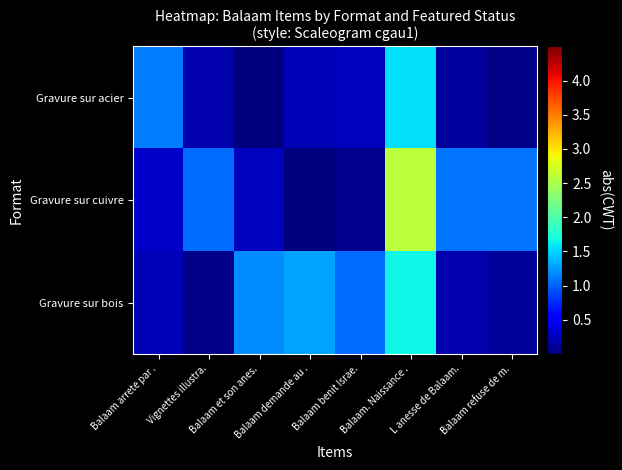

Reading left to right, transcribe all the data shown in this chart.

Gravure sur acier: Balaam arrete par .=1.1	Vignettes illustra.=0.2	Balaam et son anes.=0.0	Balaam demande au .=0.2	Balaam benit Israe.=0.2	Balaam. Naissance .=1.6	L anesse de Balaam.=0.1	Balaam refuse de m.=0.0
Gravure sur cuivre: Balaam arrete par .=0.3	Vignettes illustra.=1.0	Balaam et son anes.=0.3	Balaam demande au .=0.0	Balaam benit Israe.=0.1	Balaam. Naissance .=2.6	L anesse de Balaam.=1.1	Balaam refuse de m.=1.1
Gravure sur bois: Balaam arrete par .=0.2	Vignettes illustra.=0.0	Balaam et son anes.=1.2	Balaam demande au .=1.3	Balaam benit Israe.=1.1	Balaam. Naissance .=1.7	L anesse de Balaam.=0.2	Balaam refuse de m.=0.1